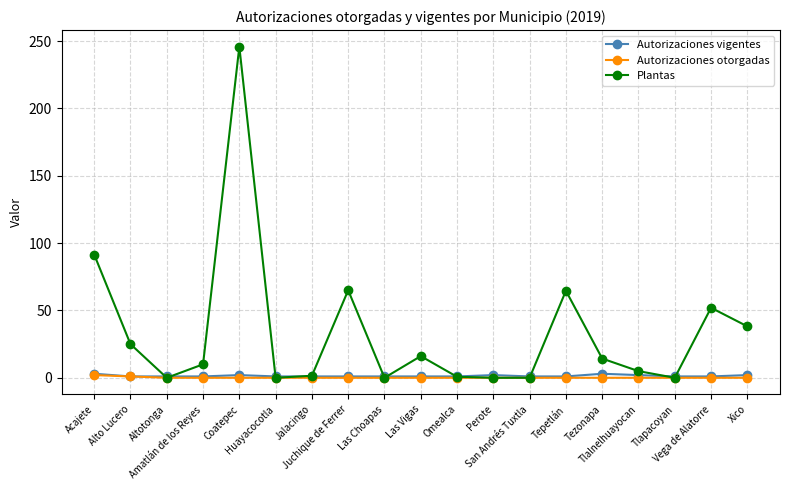

Which series has the largest range (max minus min)?

Plantas